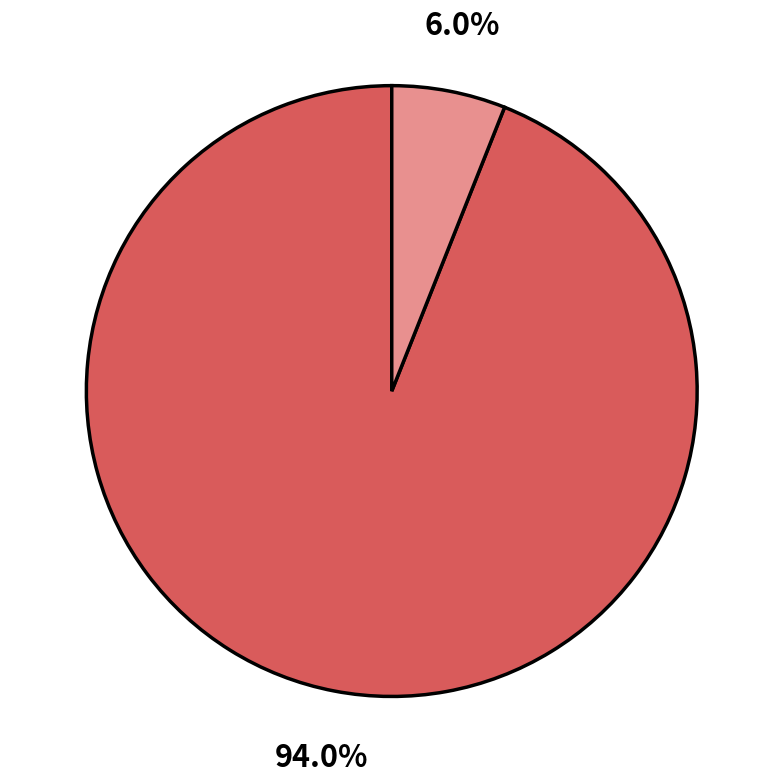

How many segments does this pie chart have?

2